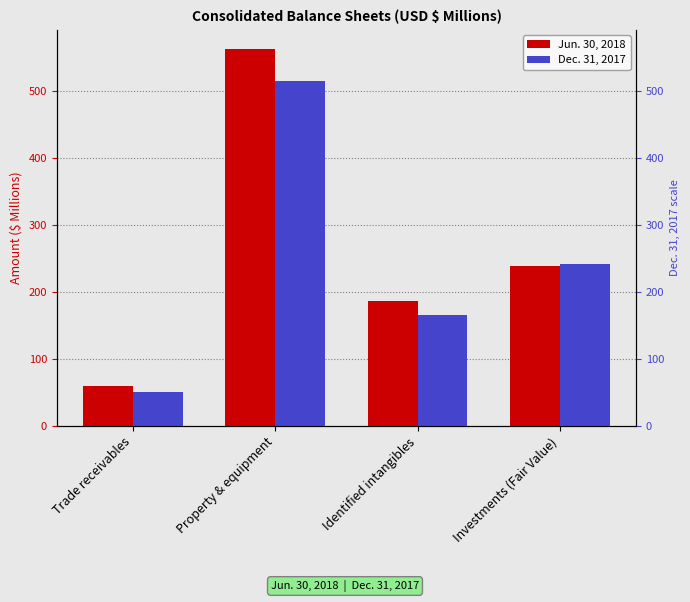

What is the value of the Jun. 30, 2018 bar at the 2nd from the left?

563.6